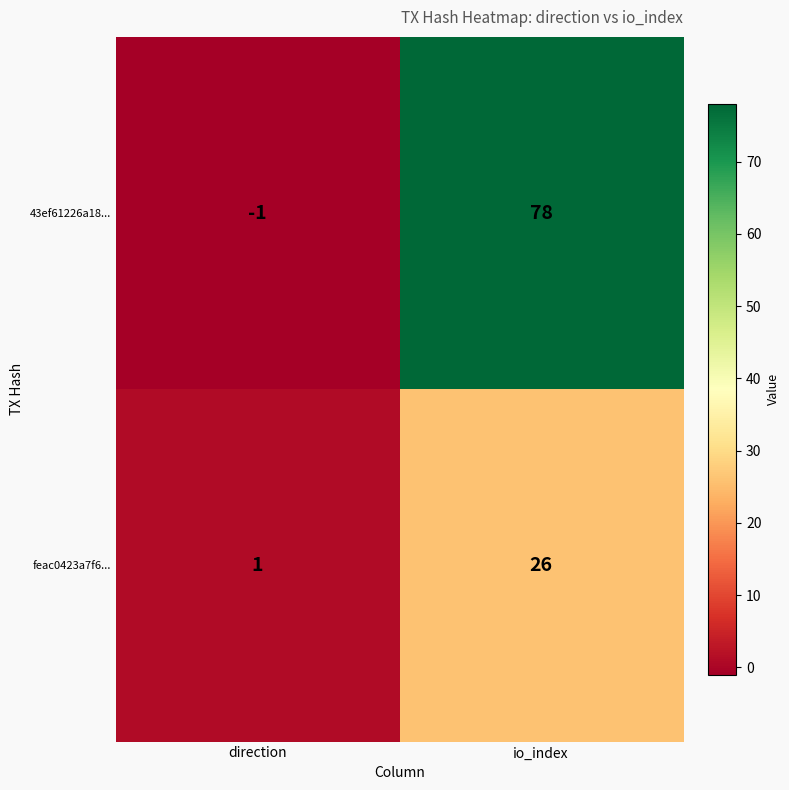

Reading left to right, list all the values displayed in this chart.

43ef61226a18...: direction=-1	io_index=78
feac0423a7f6...: direction=1	io_index=26